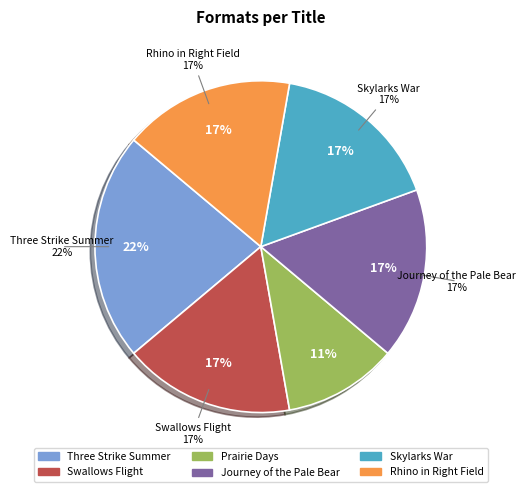

What percentage is NOT represented by Swallows Flight?

83.3%